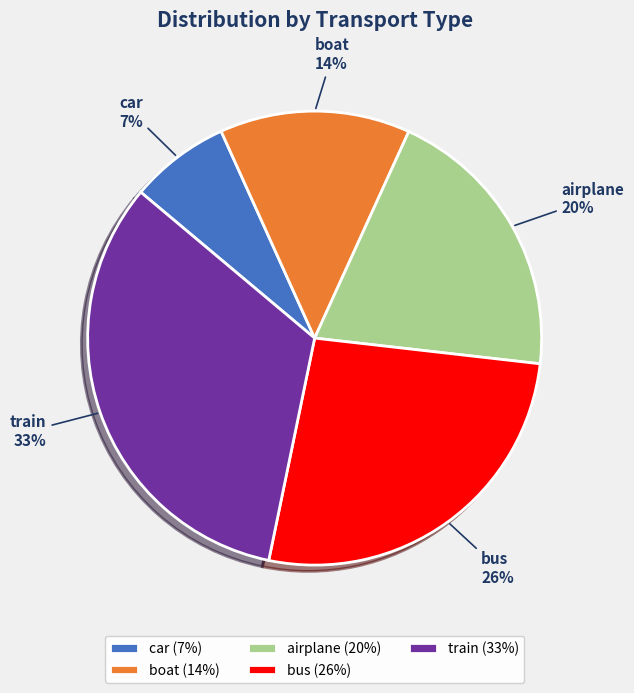

Is it true that boat is 3% of the pie?

False